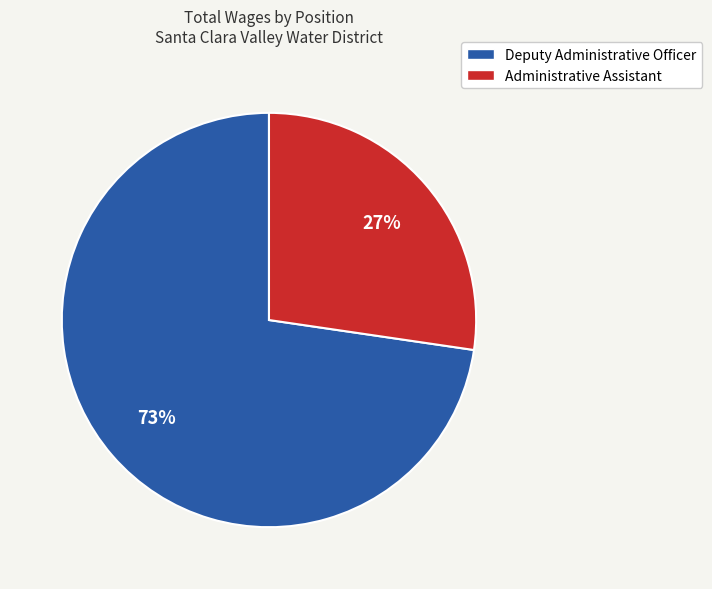

Is the sum of Administrative Assistant and Deputy Administrative Officer greater than half?

Yes